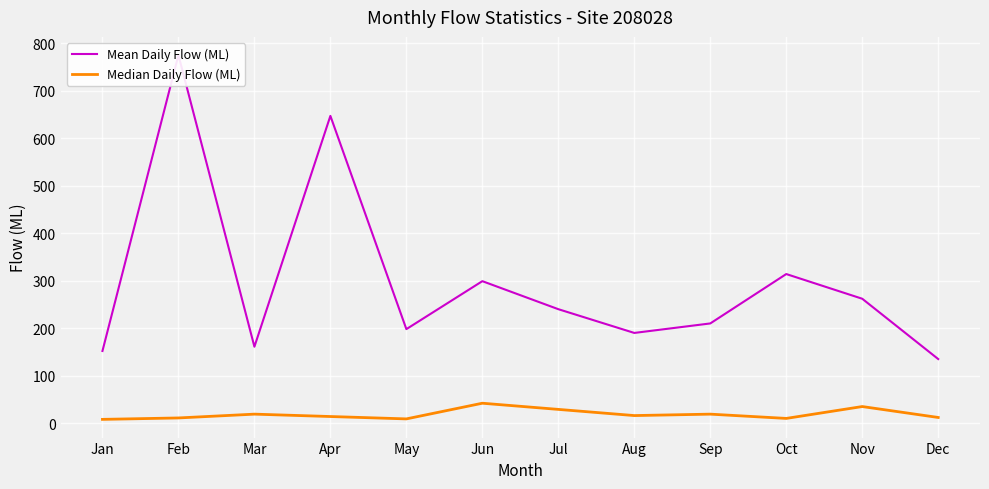

How many interior local valleys does the Median Daily Flow (ML) series have?

3